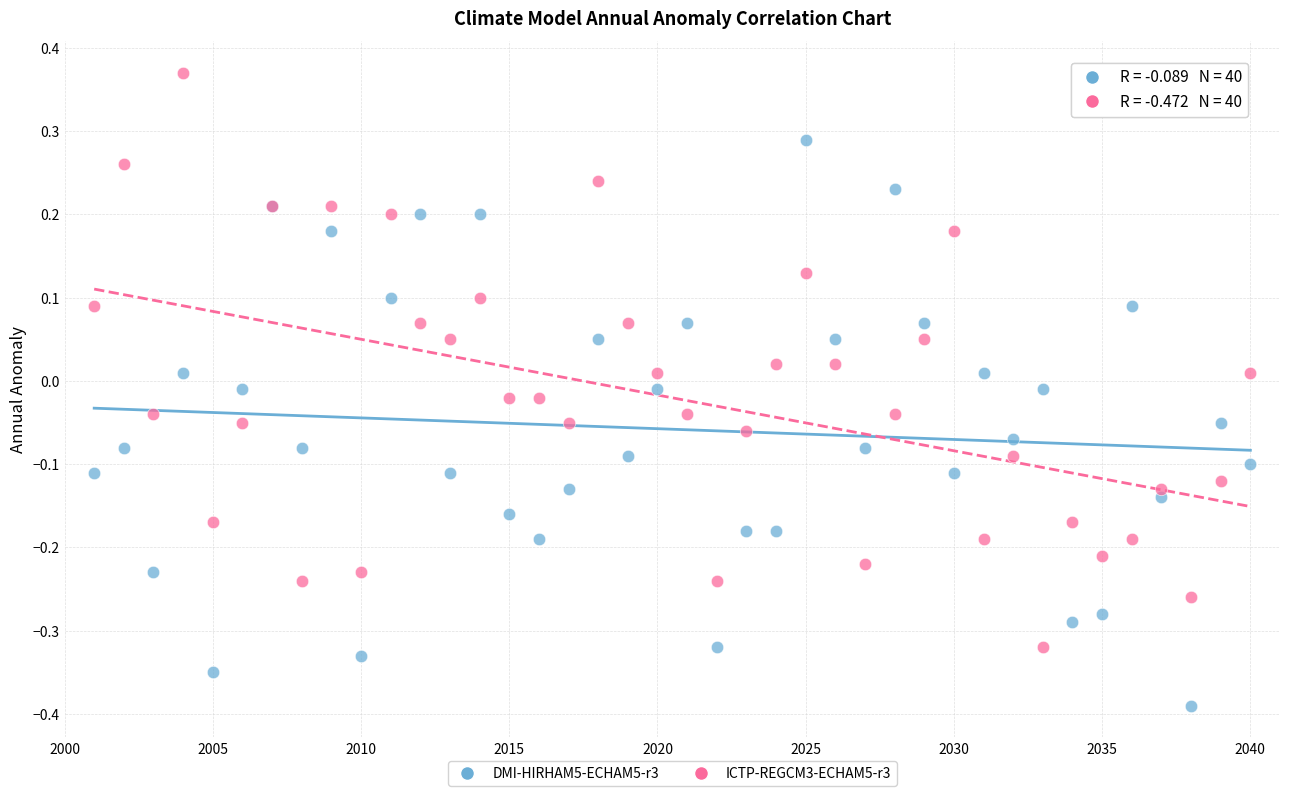

Which series contains the highest Y value?

ICTP-REGCM3-ECHAM5-r3